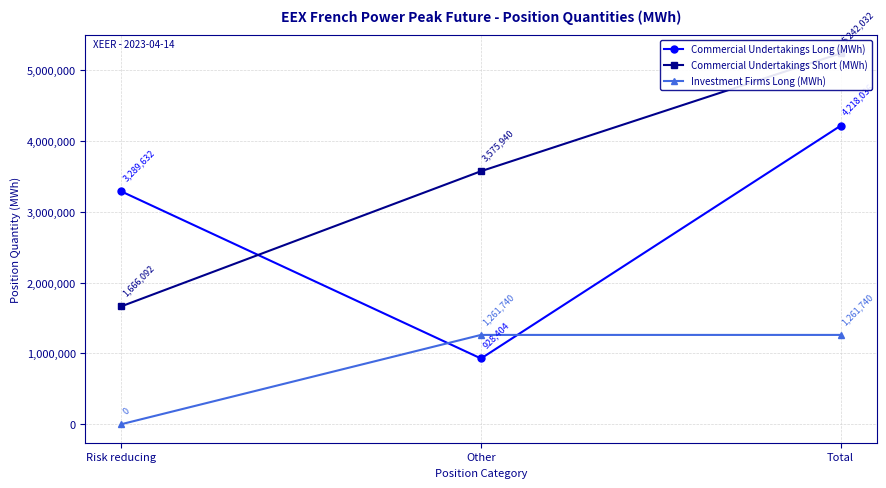

What are all the series names shown in the legend?

Commercial Undertakings Long (MWh), Commercial Undertakings Short (MWh), Investment Firms Long (MWh)